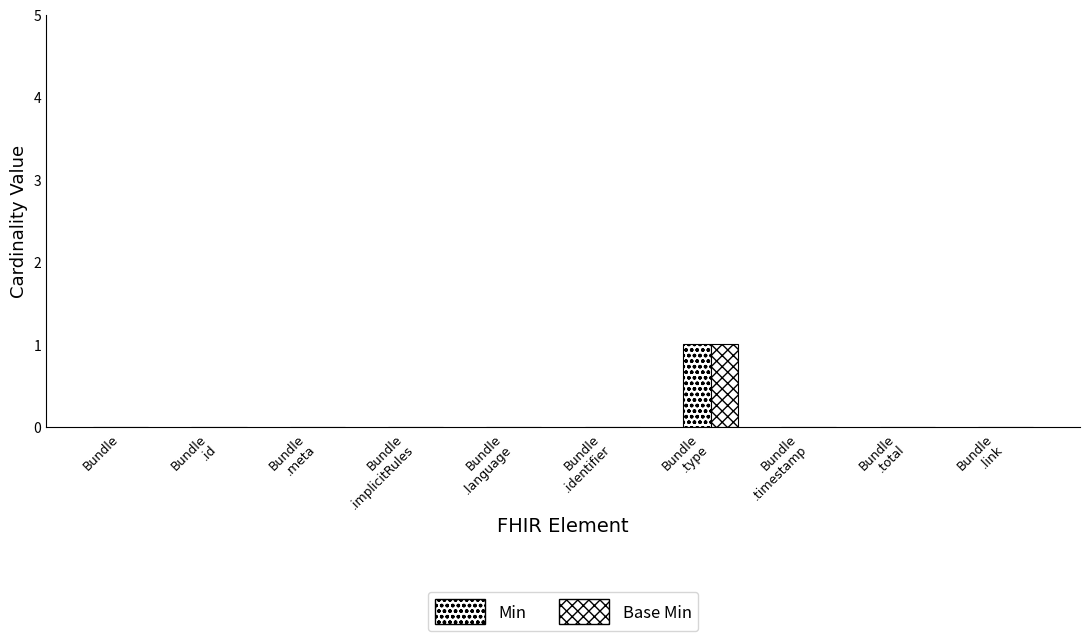

Between Bundle
.meta and Bundle
.link, which series saw the biggest shift?

Min